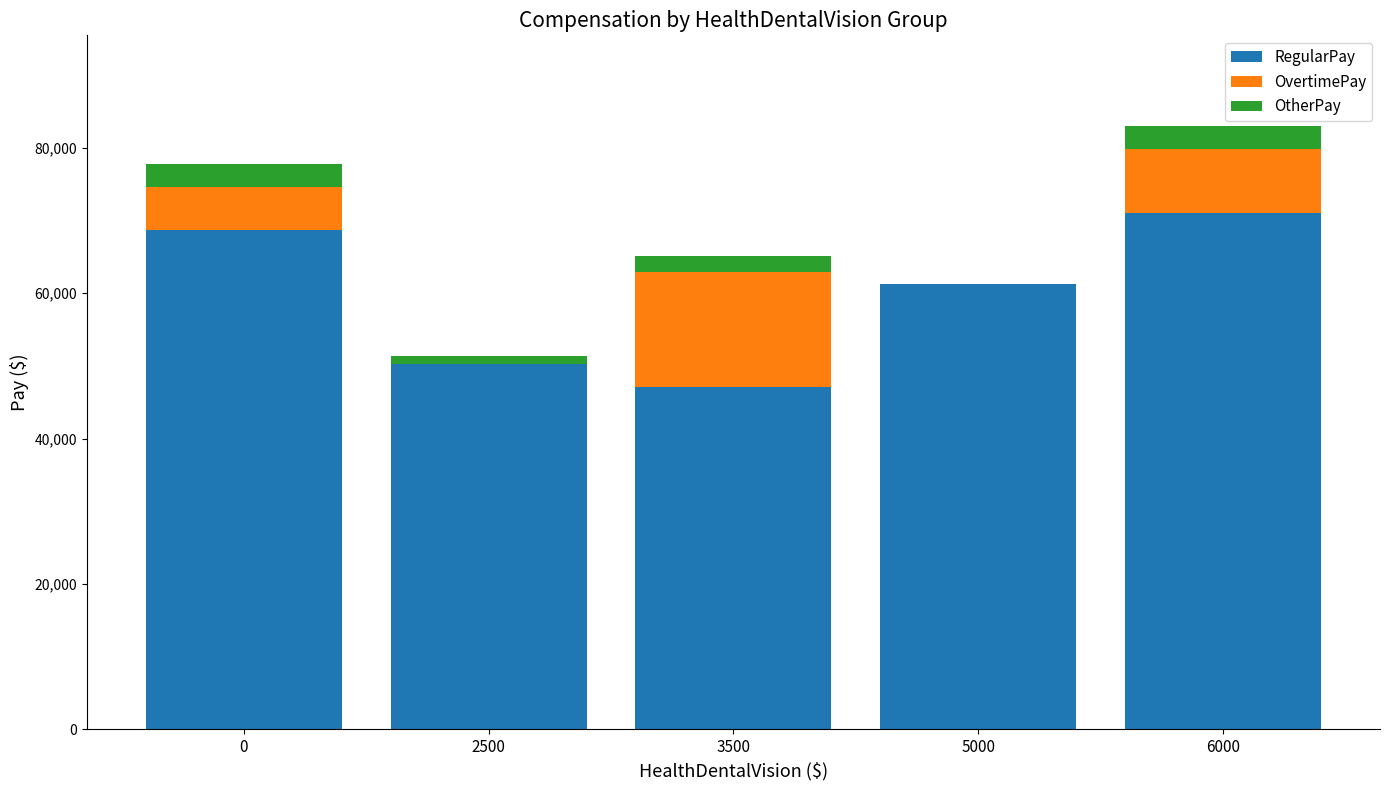

The value of RegularPay at 3500 is 63142. True or false?

False